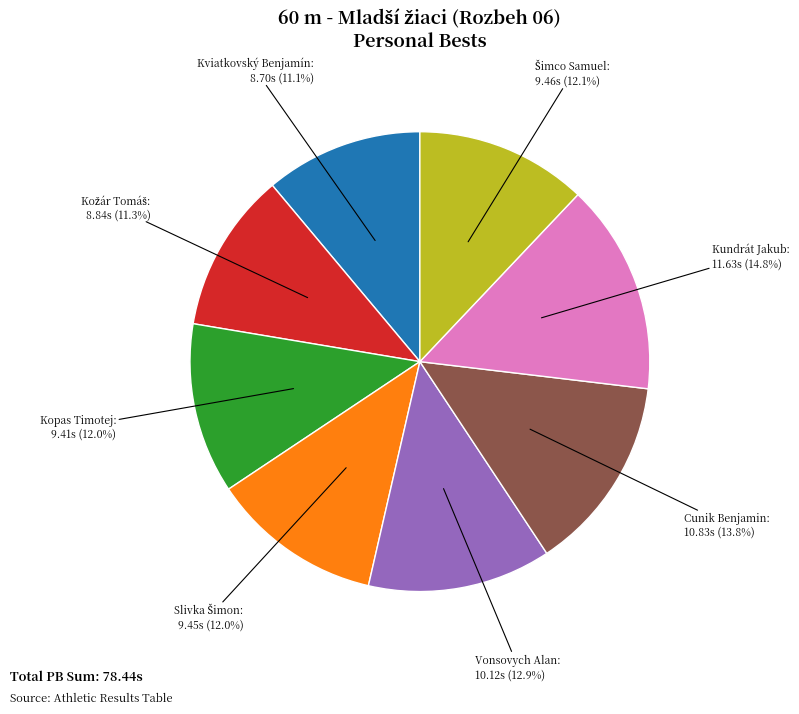

Does Vonsovych Alan account for over 50% of the chart?

No